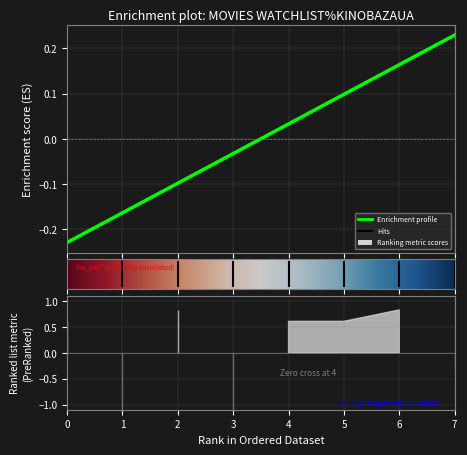

How many distinct data groups are displayed?

1